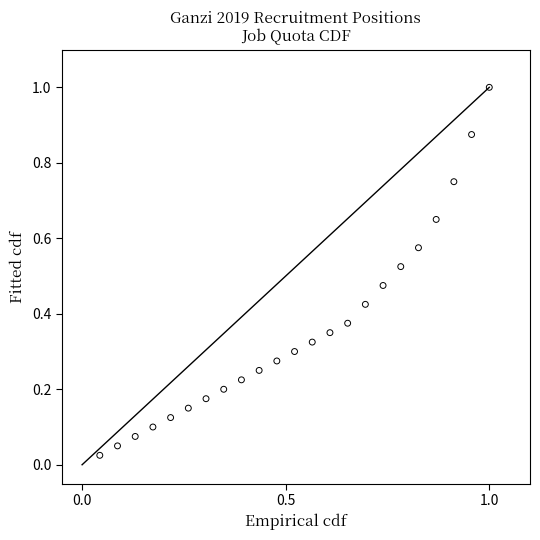

What is the range of X values (max minus min)?

1.0